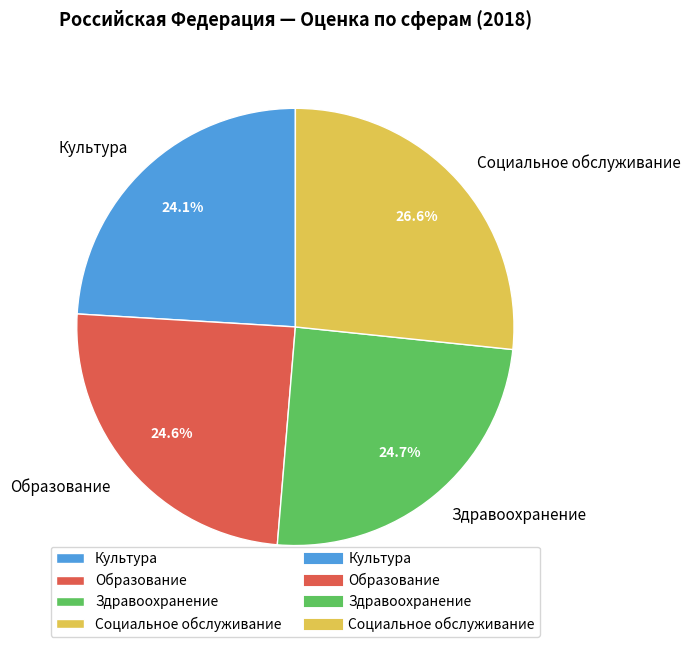

To the nearest percent, what percentage of the pie is Социальное обслуживание?

27%